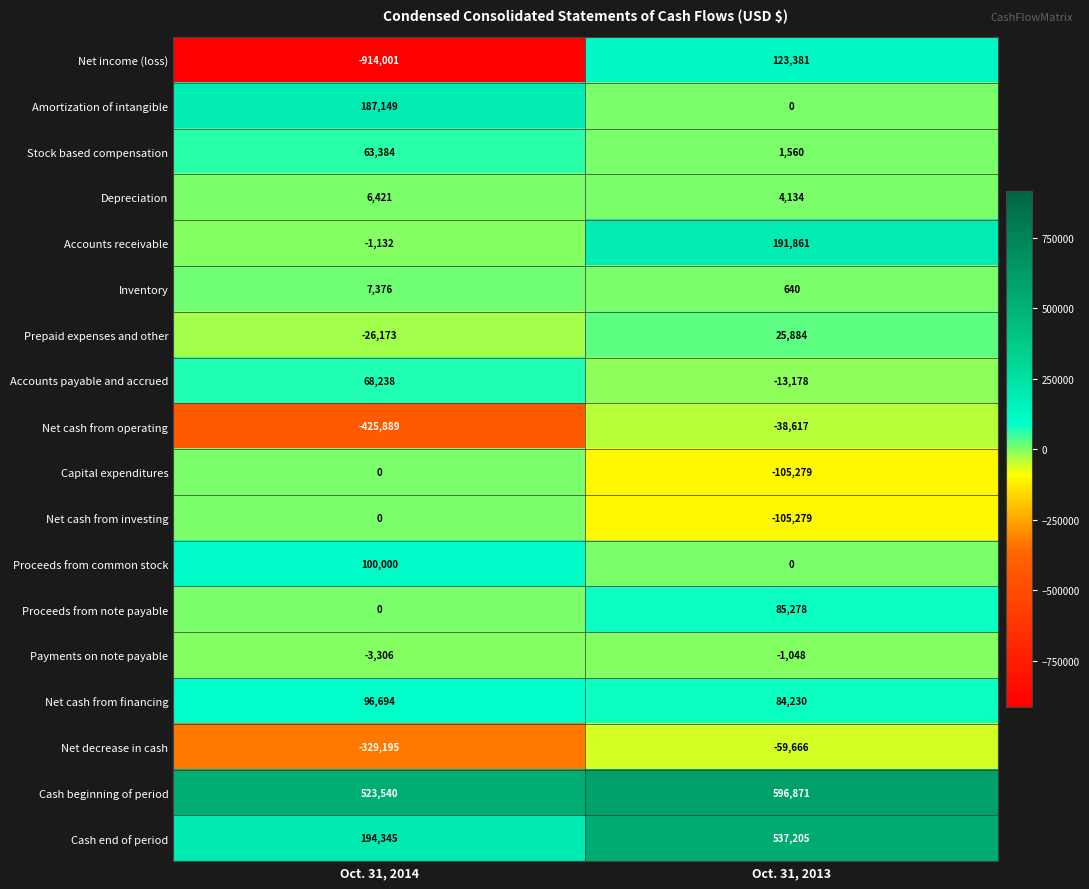

How many values in Accounts receivable are above zero?

1